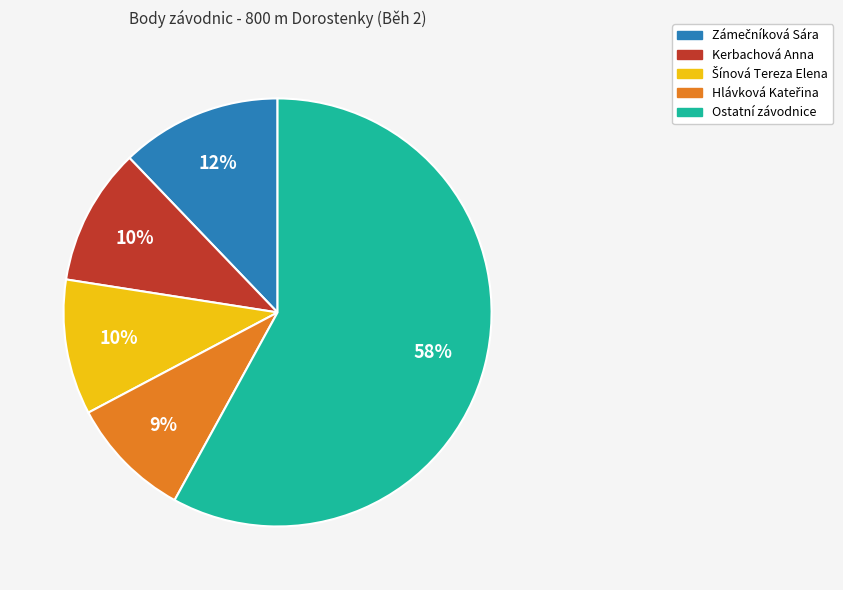

Does any single category account for the majority?

Yes